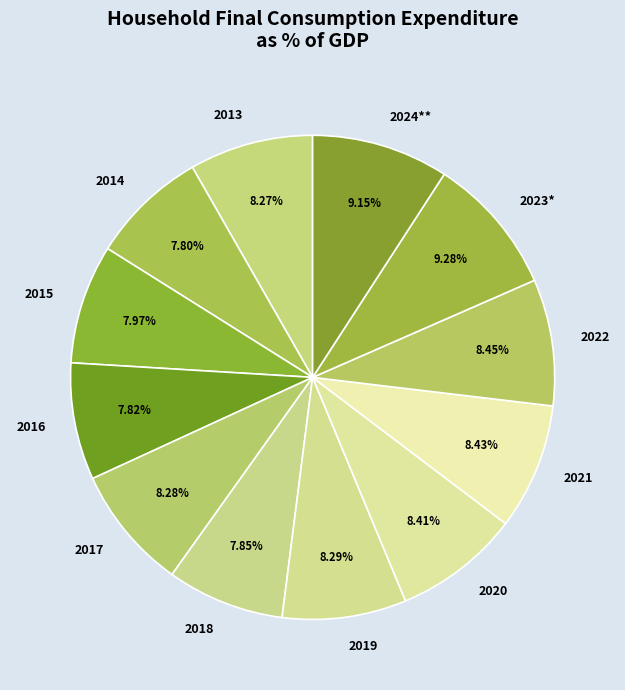

The 2015 slice represents 8% of the pie. True or false?

True